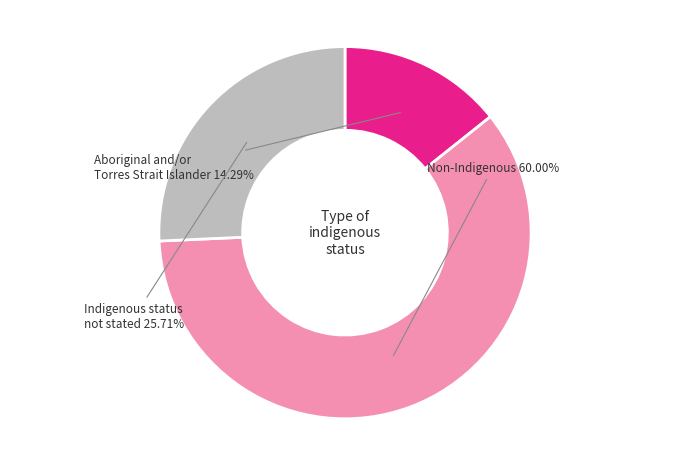

Rank the categories by value from highest to lowest.

Non-Indigenous, Indigenous status not stated, Aboriginal and/or Torres Strait Islander